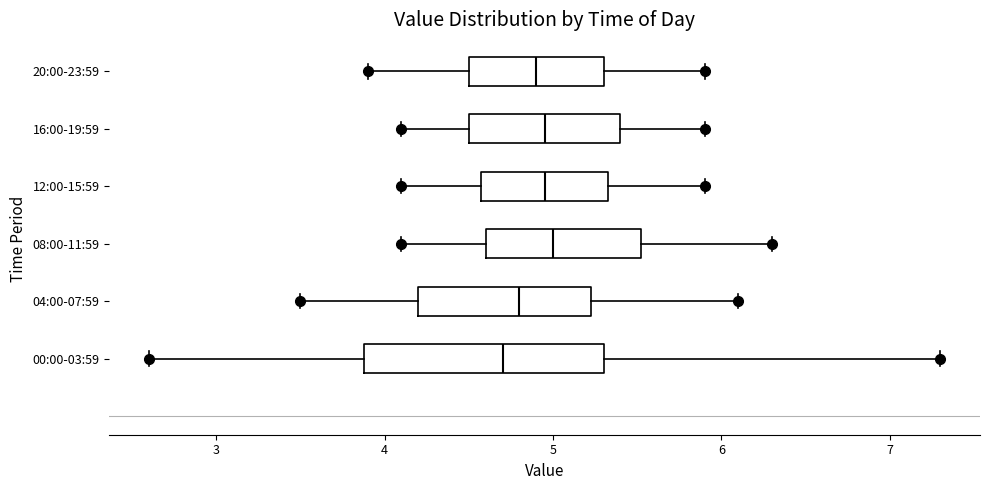

Reading bottom to top, transcribe this box plot: for each box, give where its median line is, the range the box spans, and where its two whiskers end, as read against the x-axis. The values are not printed on the chart, so give them approximately, as read against the axis.

00:00-03:59: median 4.7, box 3.9 to 5.3, whiskers 2.6 to 7.3
04:00-07:59: median 4.8, box 4.2 to 5.2, whiskers 3.5 to 6.1
08:00-11:59: median 5.0, box 4.6 to 5.5, whiskers 4.1 to 6.3
12:00-15:59: median 5.0, box 4.6 to 5.3, whiskers 4.1 to 5.9
16:00-19:59: median 5.0, box 4.5 to 5.4, whiskers 4.1 to 5.9
20:00-23:59: median 4.9, box 4.5 to 5.3, whiskers 3.9 to 5.9